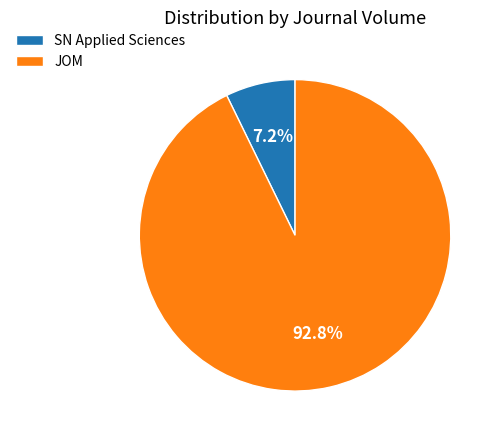

Is SN Applied Sciences the majority of the pie?

No